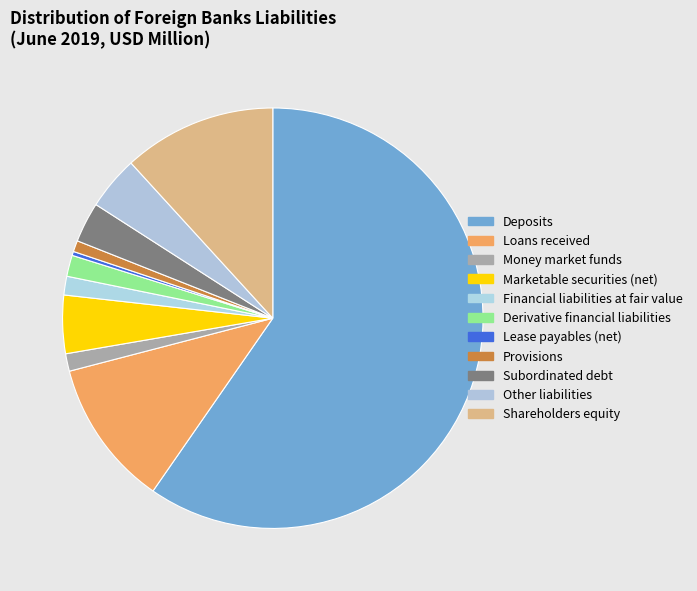

Is it true that Money market funds is 1% of the pie?

True